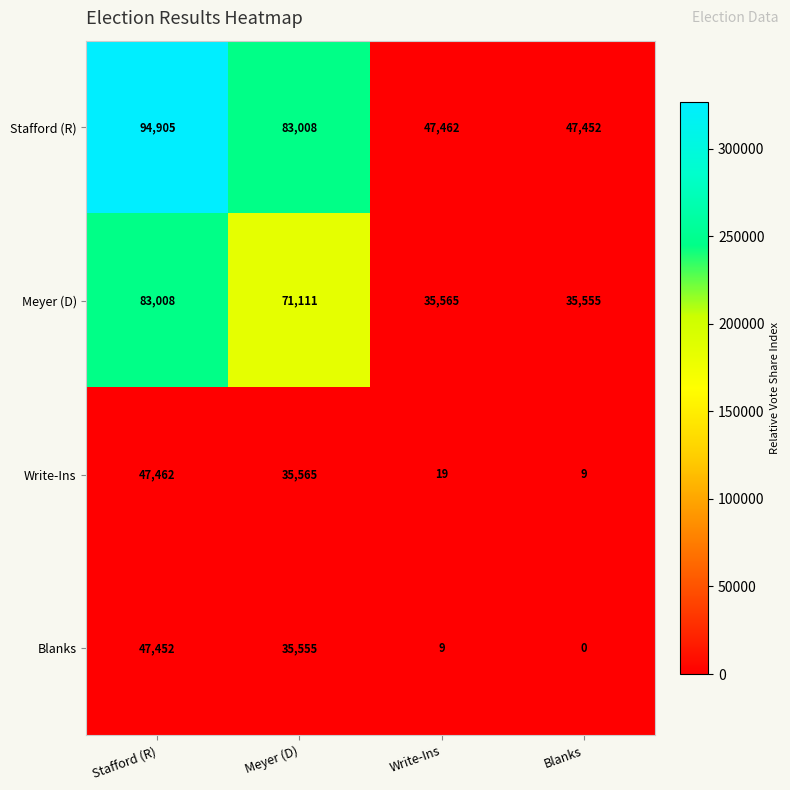

What is the average value of the Blanks series?

20754